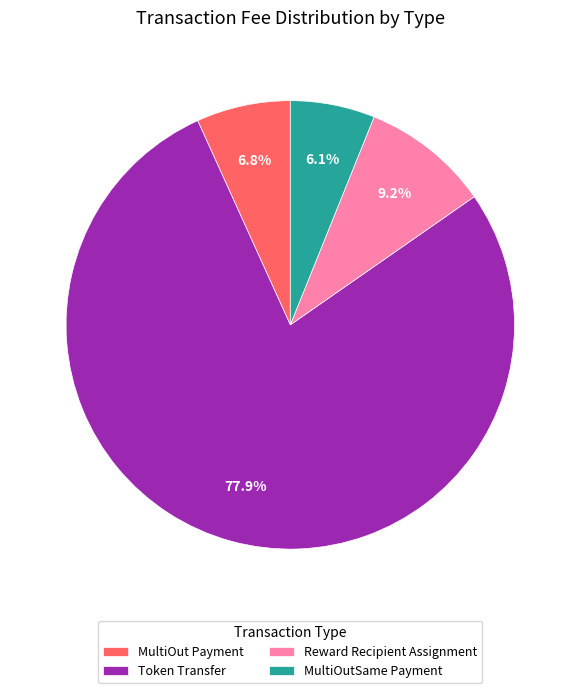

True or false: Reward Recipient Assignment accounts for 15% of the total.

False